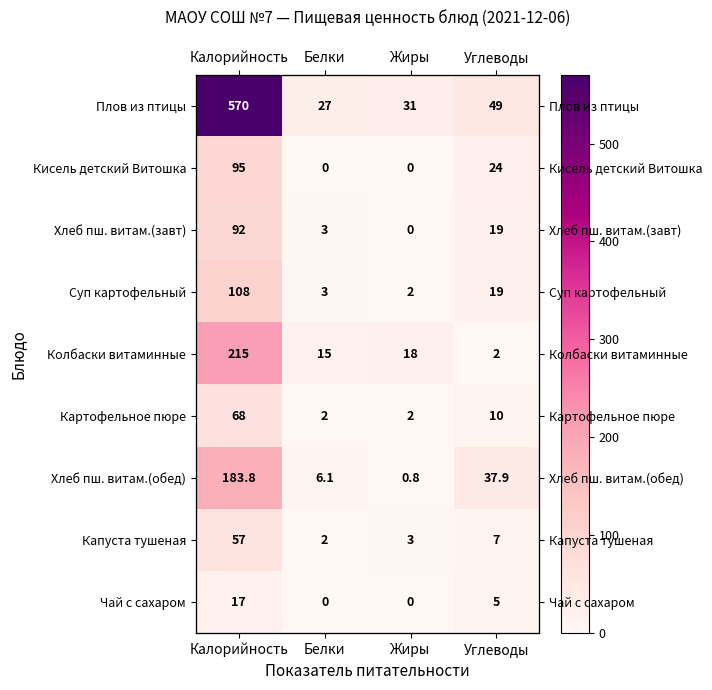

At which label is Кисель детский Витошка closest to 47?

Углеводы